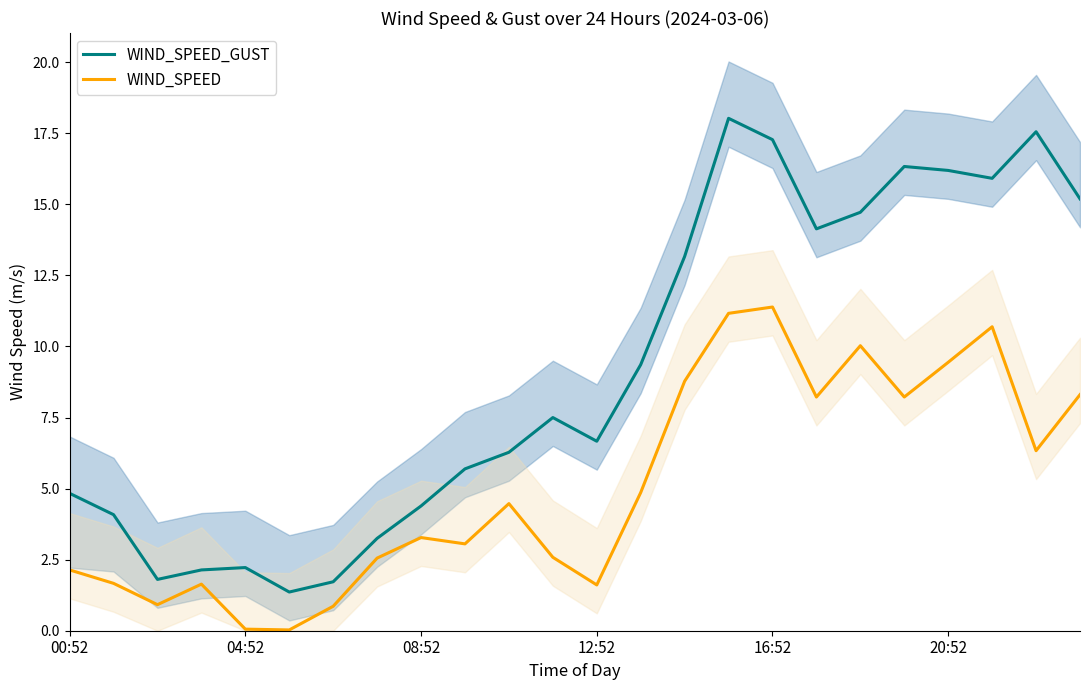

What is the value of the WIND_SPEED_GUST point at the 16th from the left?

18.0